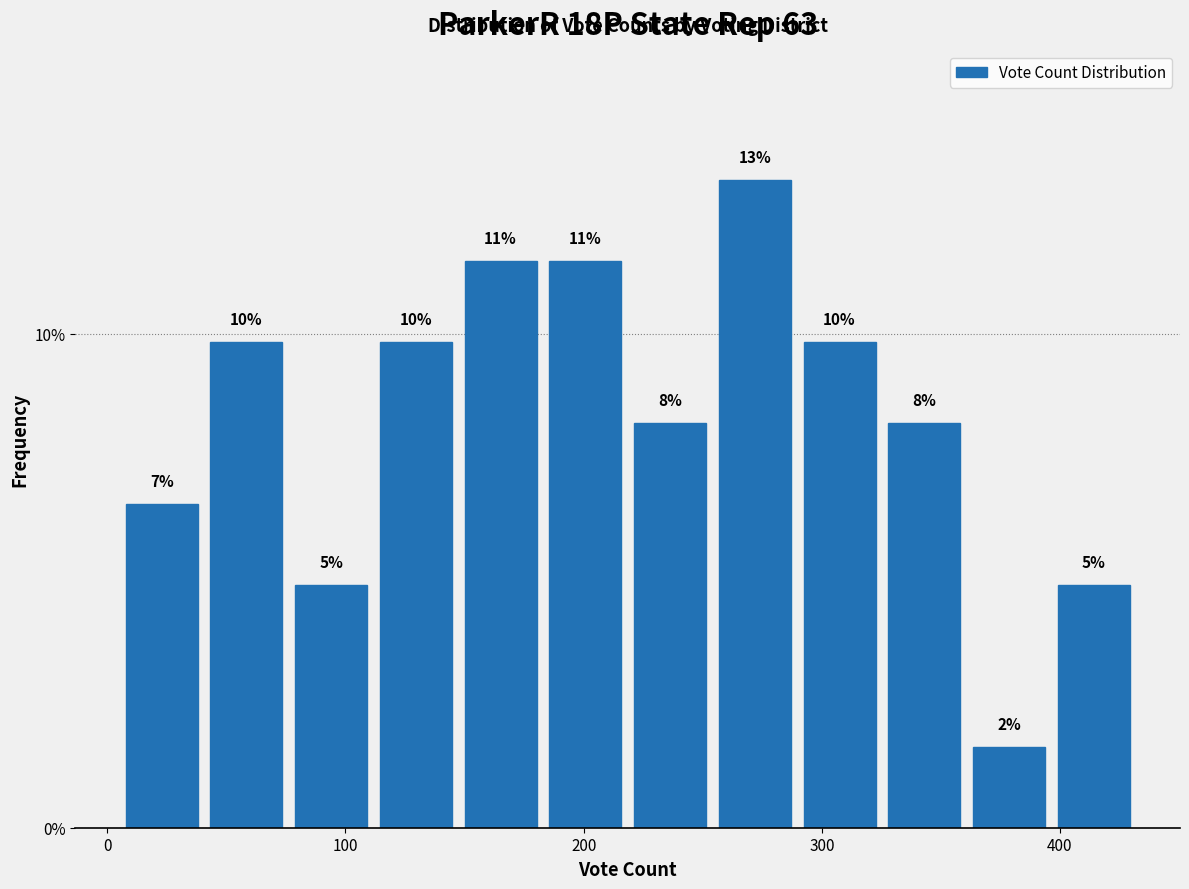

Read against the x-axis, roughly where is the centre of the tallest bar?

270